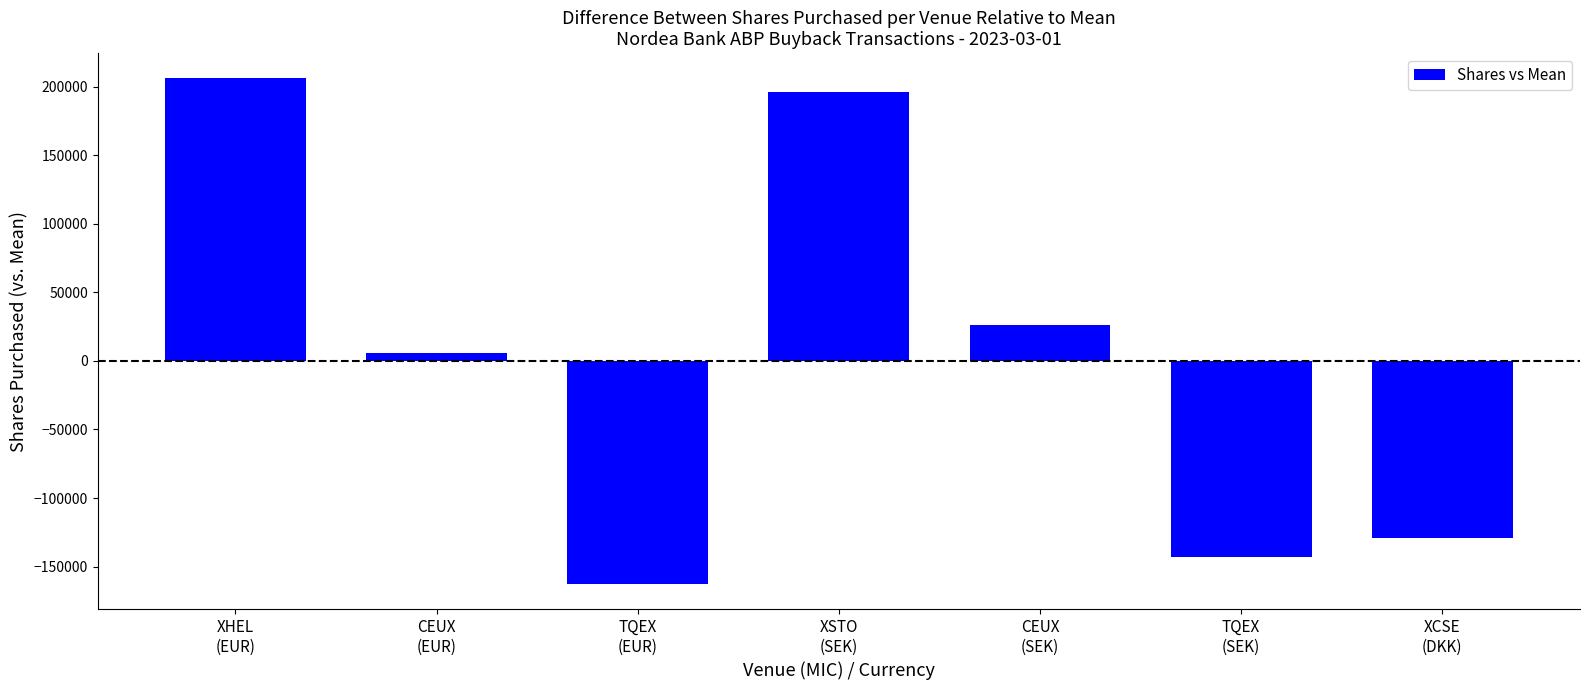

Reading right to left, extract all data points from this chart.

-128857.1	-142857.1	26142.9	196142.9	-162857.1	6142.9	206142.9